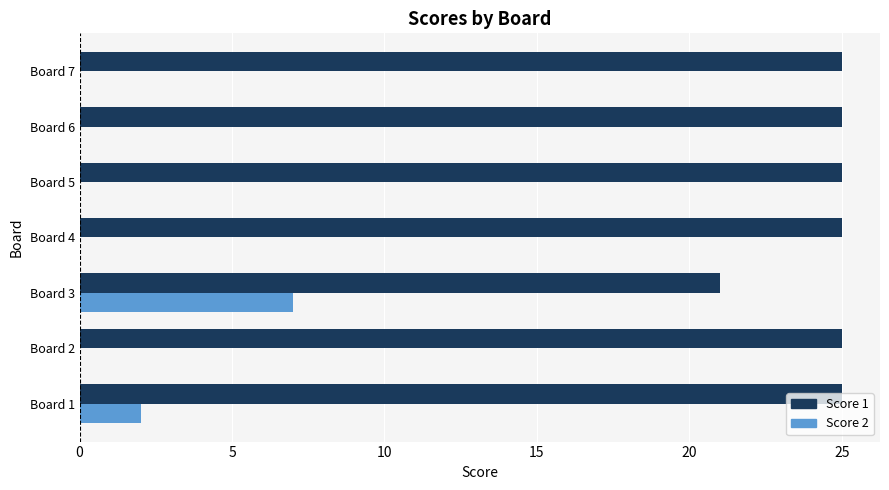

At which category is the sum across all series the highest?

Board 3